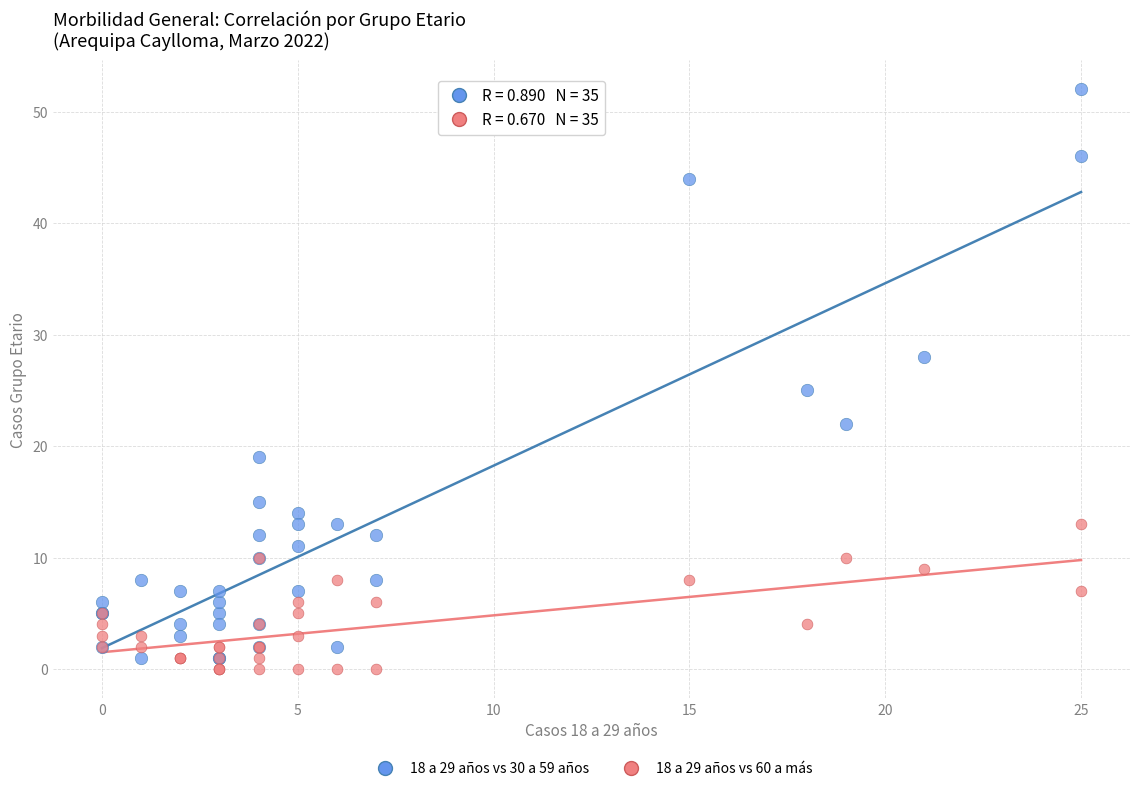

Across all series, what Y value is closest to 26?

25